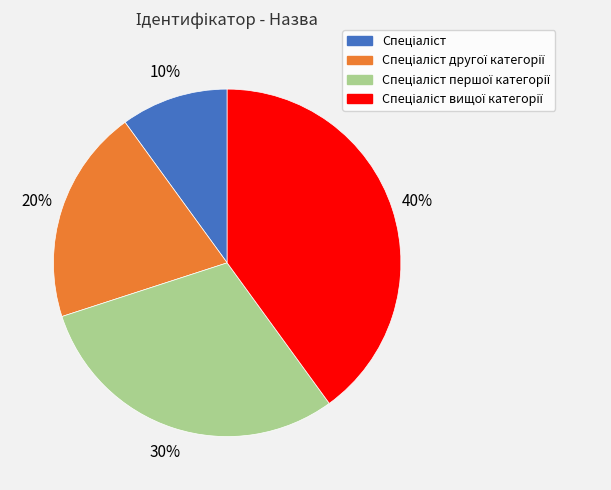

Is there a majority slice in this chart?

No